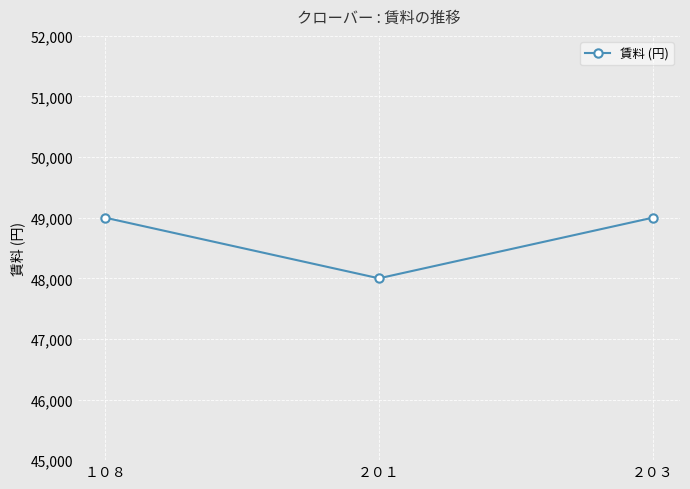

Count the number of data series in this chart.

1